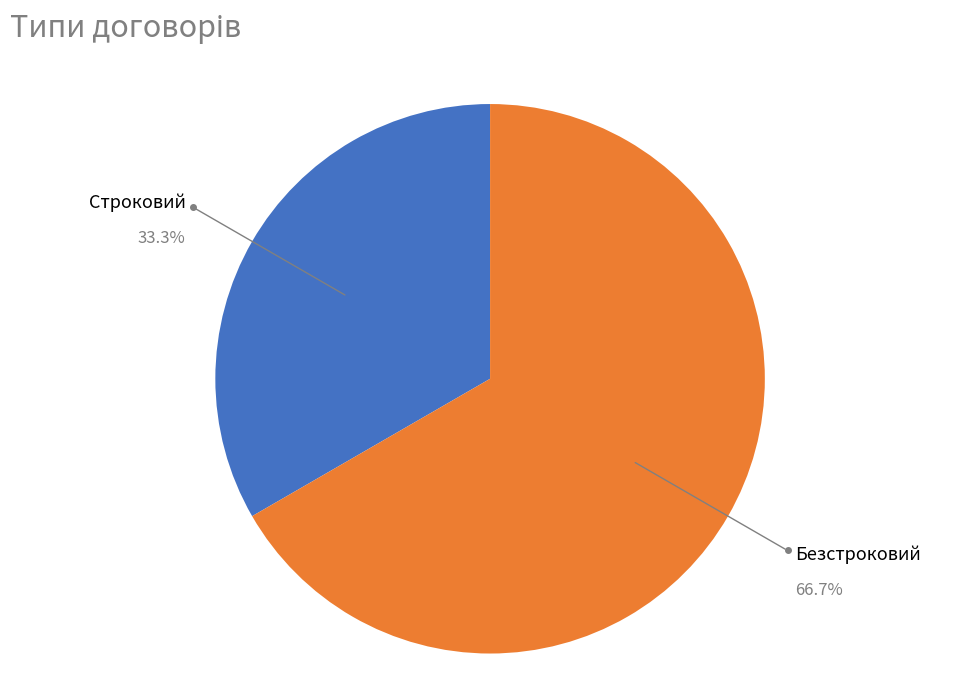

Is there any slice that represents more than half of the pie?

Yes